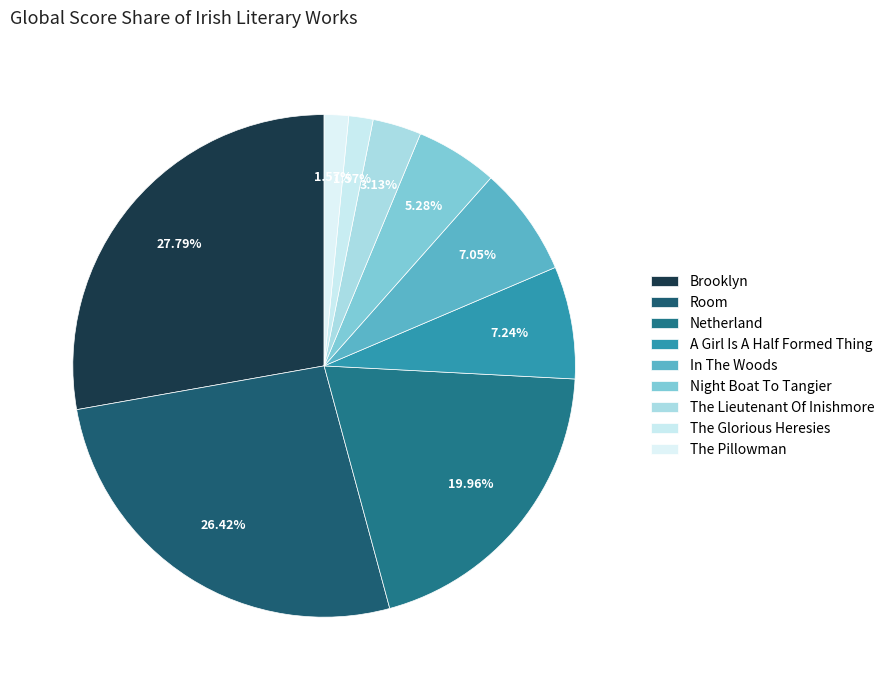

True or false: The Lieutenant Of Inishmore accounts for 3% of the total.

True